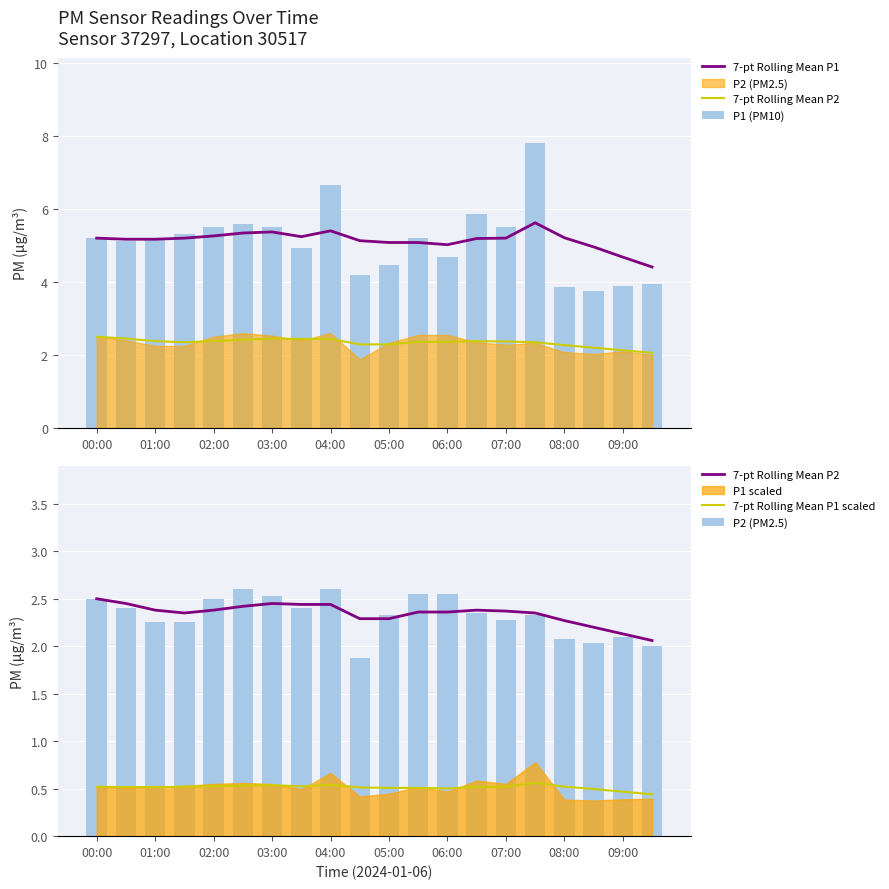

What is the difference between the highest and lowest values at 07:00?

4.7